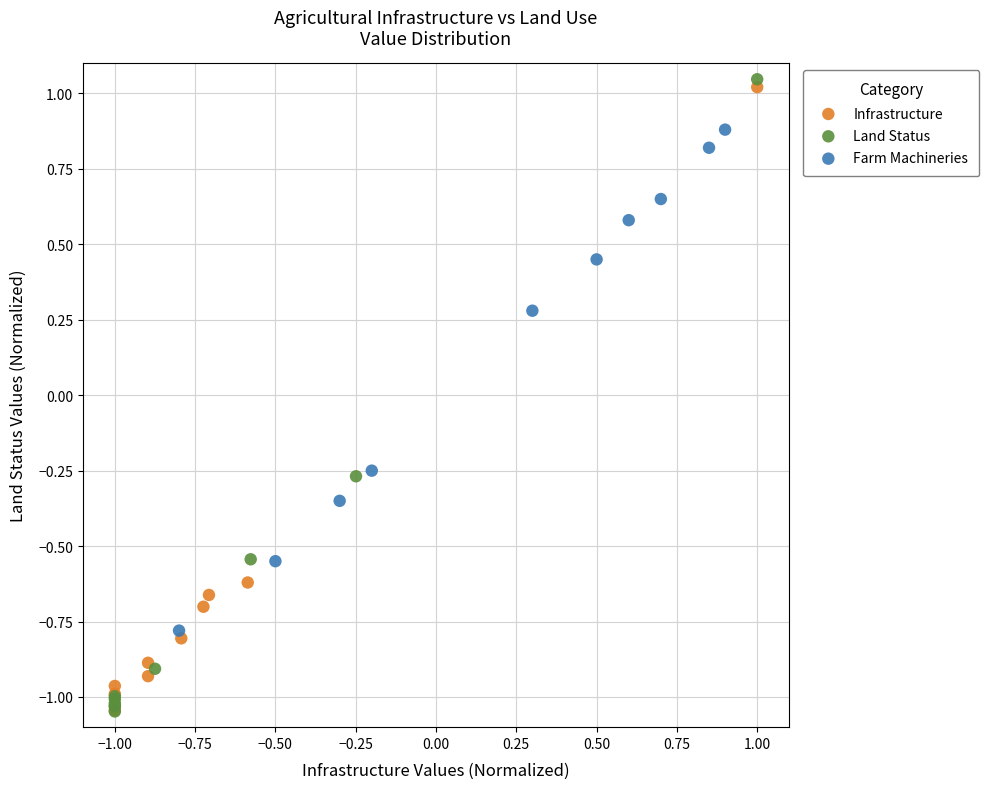

Which series has the largest Y range (max minus min)?

Land Status